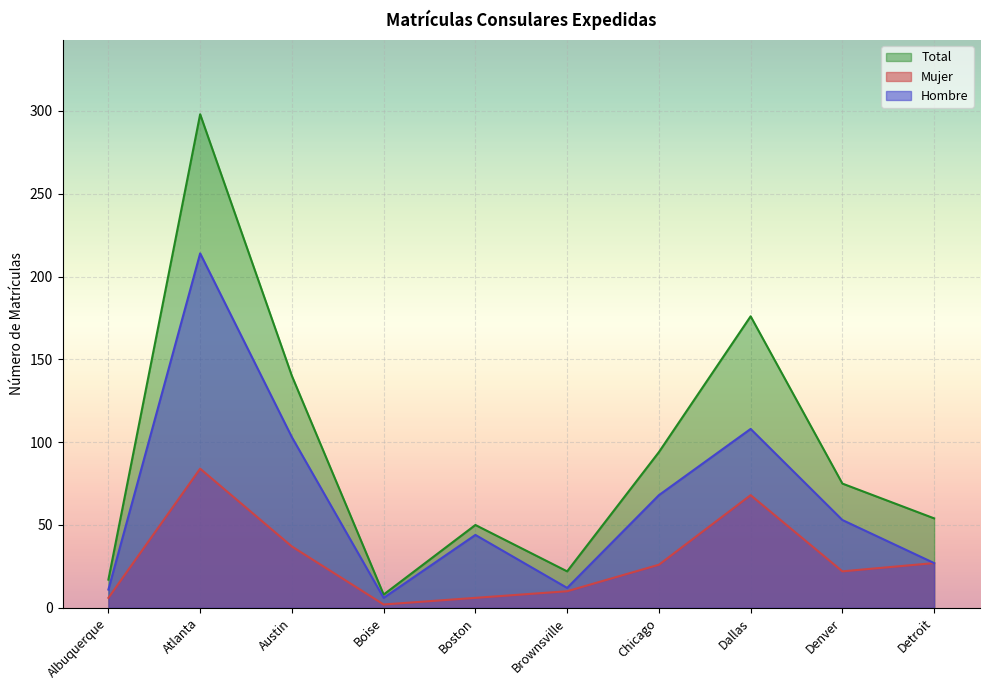

At which label is Hombre closest to 110?

Dallas